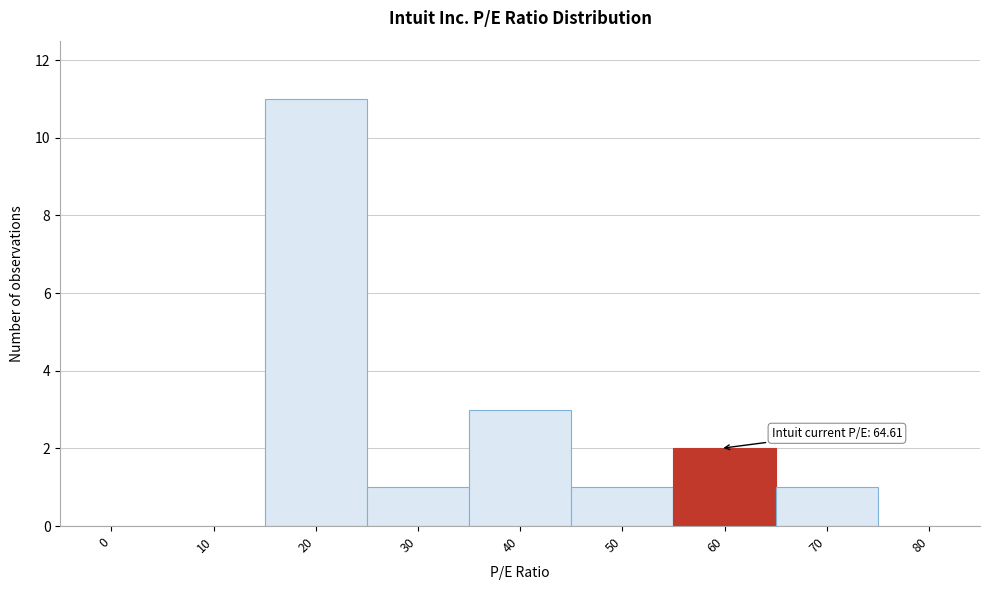

Reading left to right, extract all data points from this chart.

0=0	10=0	20=11	30=1	40=3	50=1	60=2	70=1	80=0